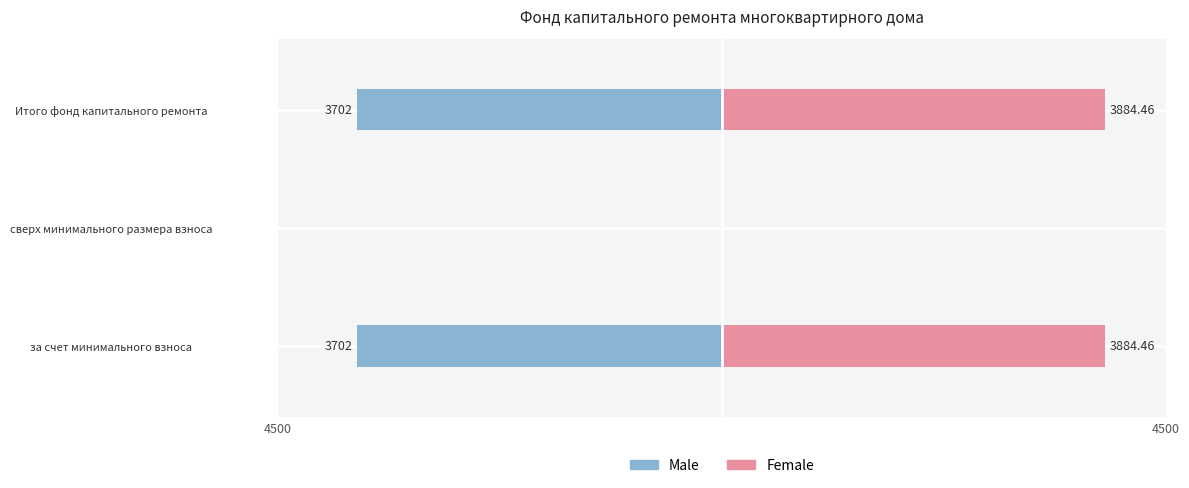

True or false: Female has a value of 1169.6 at Итого фонд капитального ремонта.

False